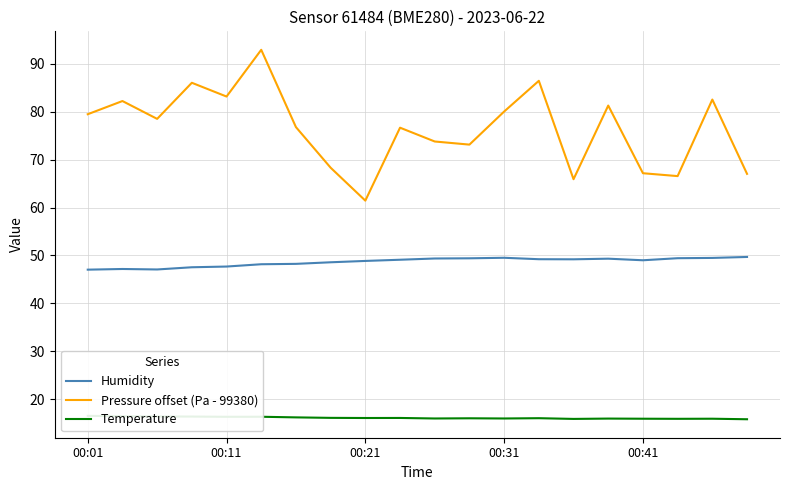

What is the value of the Temperature point at the 5th from the left?

16.3